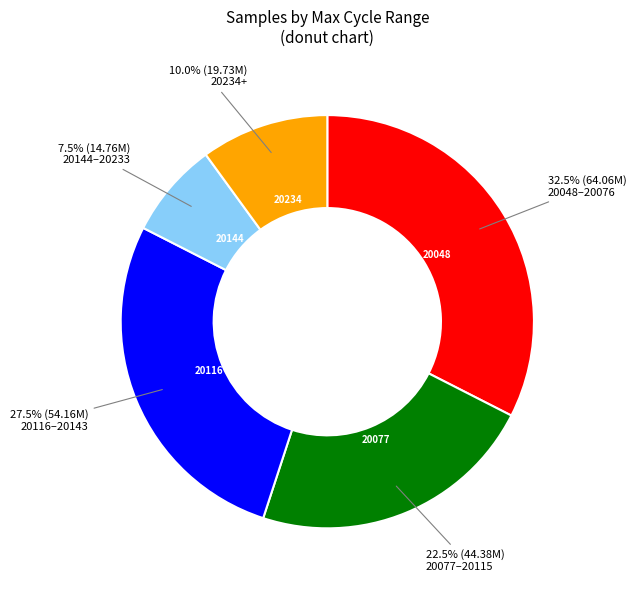

Does any single category account for the majority?

No